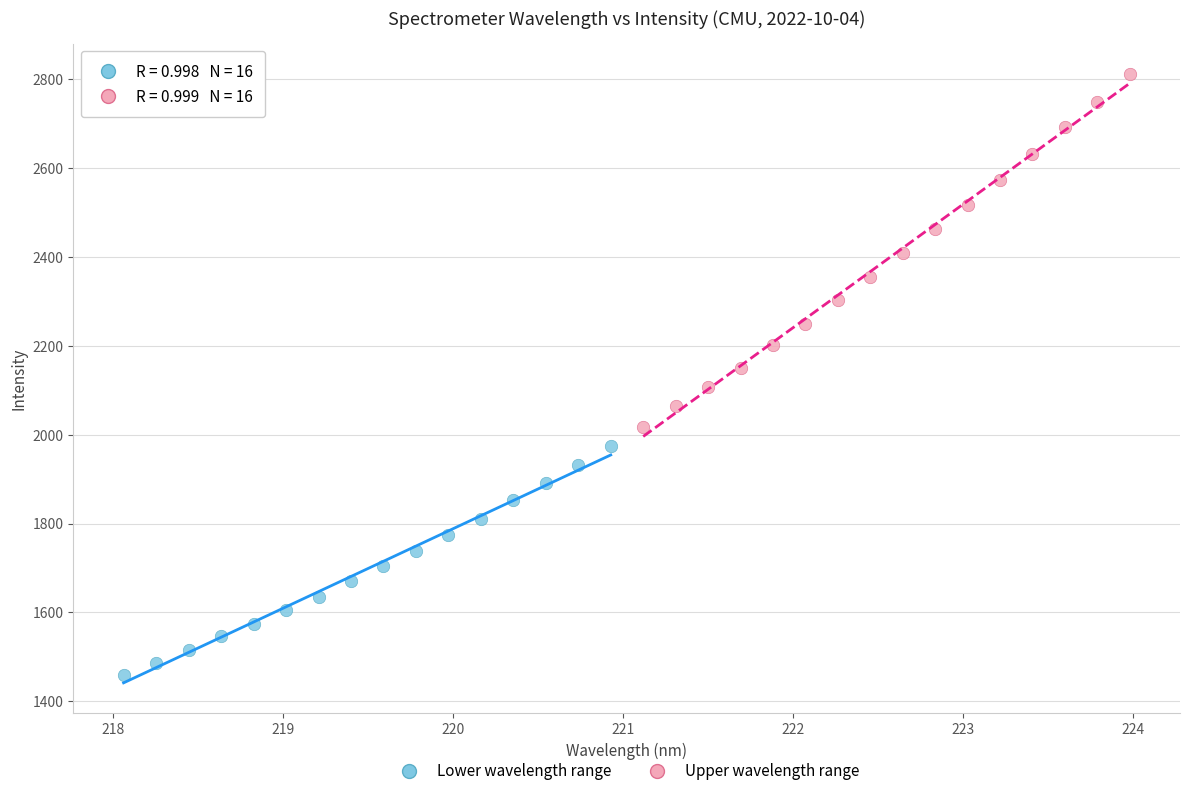

Which series contains the highest Y value?

Upper wavelength range